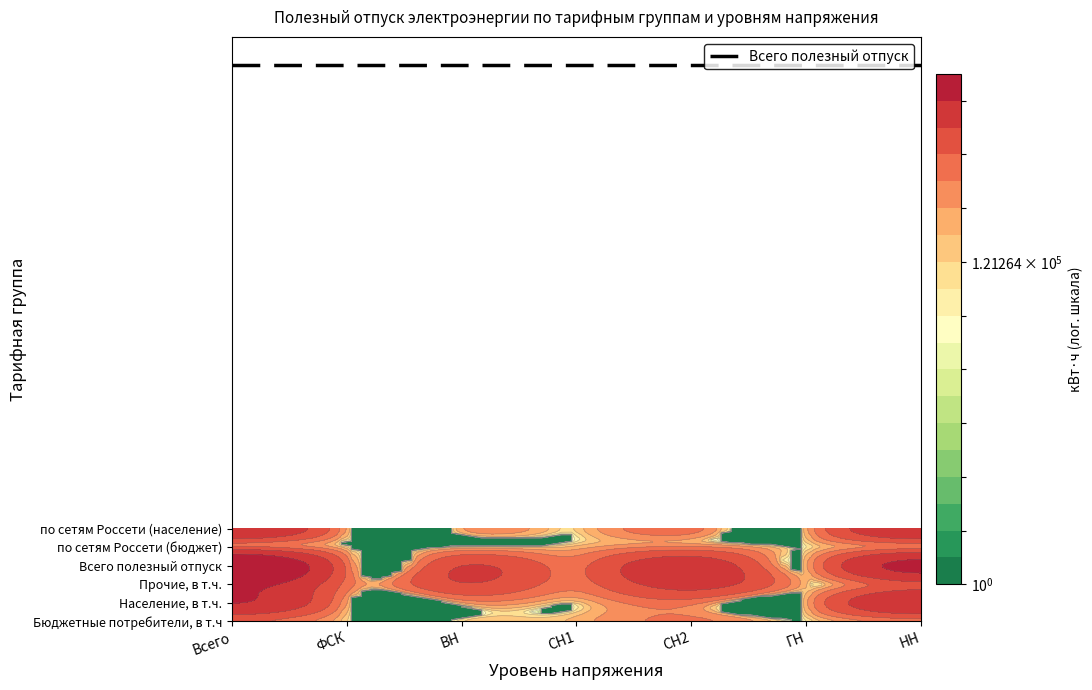

Which series has the largest range (max minus min)?

Всего полезный отпуск